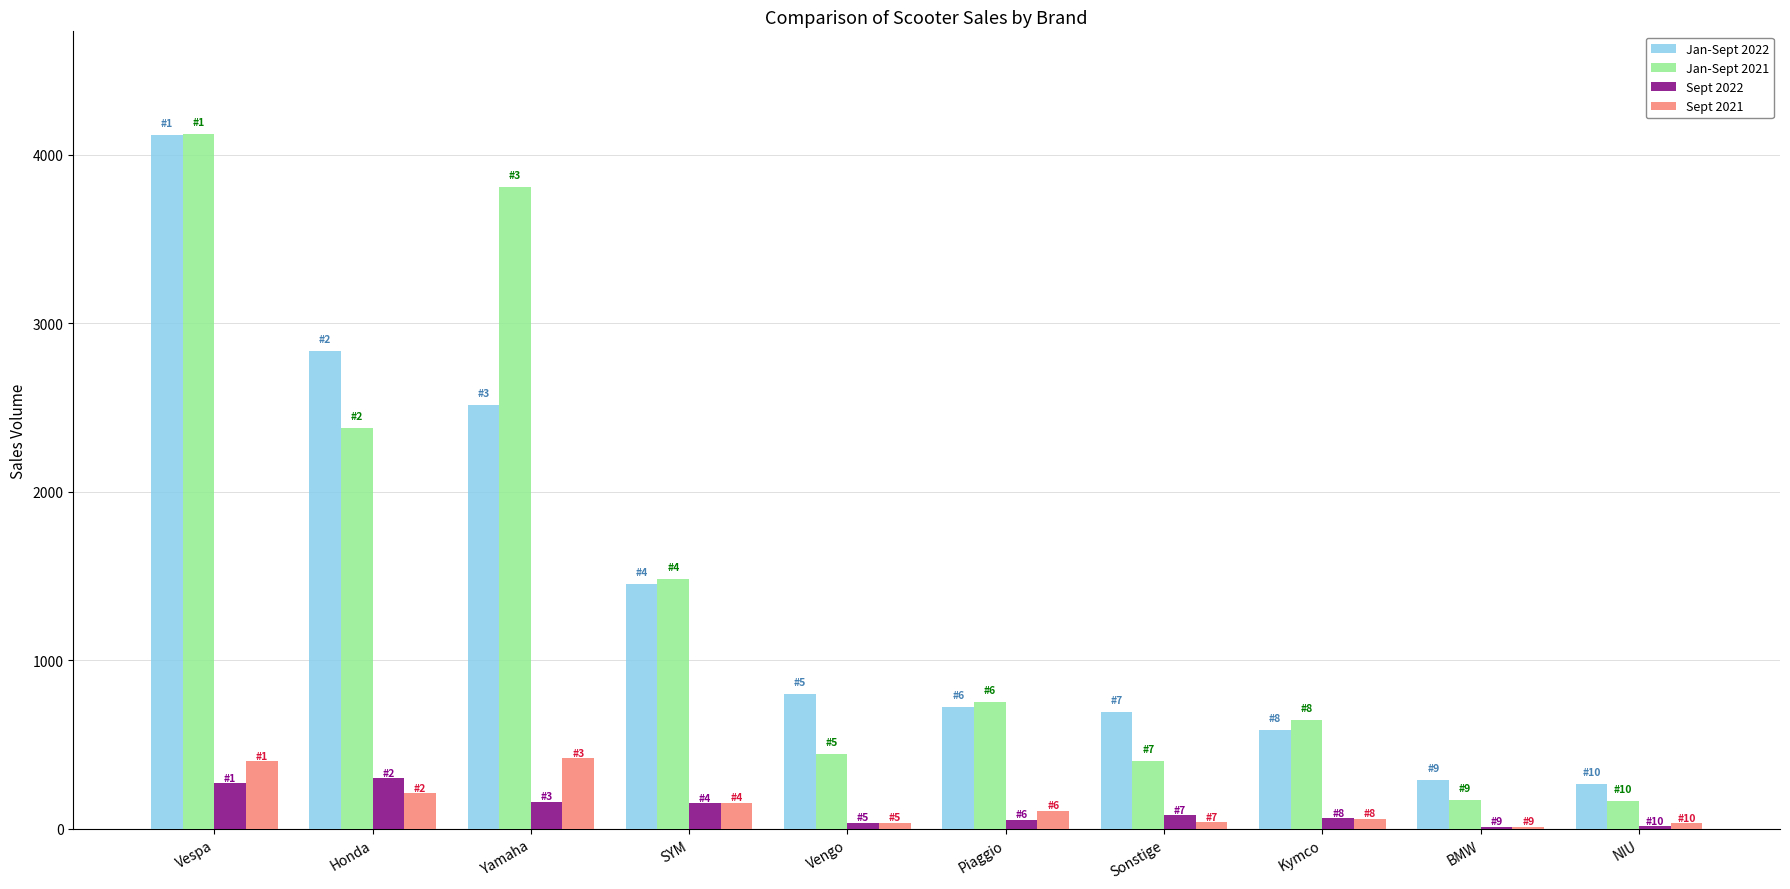

Is it true that Jan-Sept 2021 equals 2380 at Honda?

True